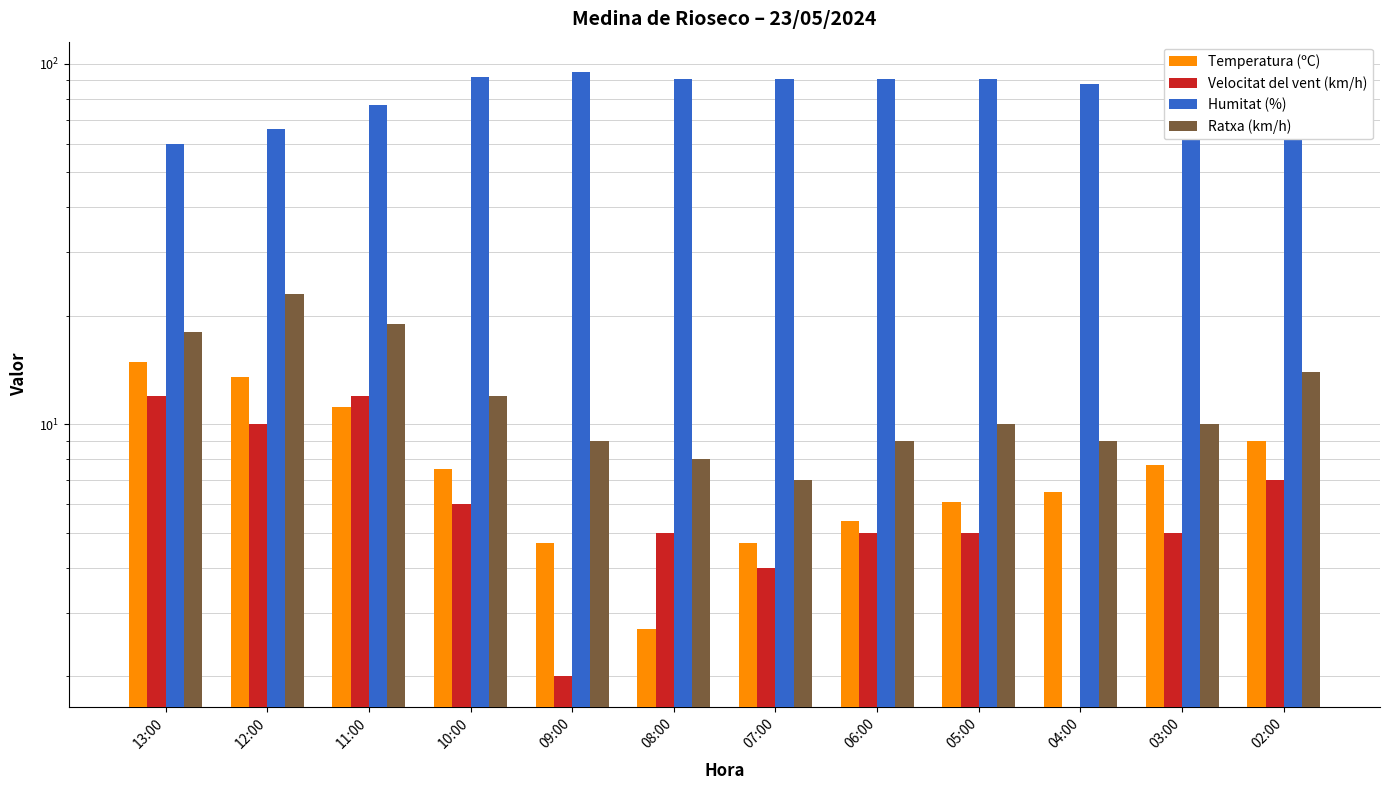

What is the label of the 9th bar from the left?

05:00